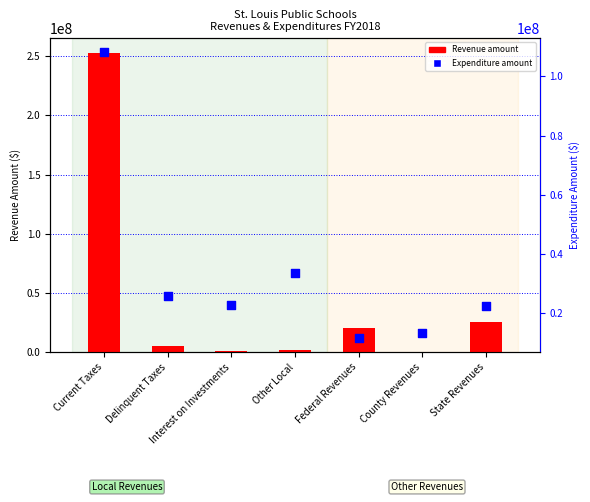

Which series contains the highest Y value?

Revenue amount